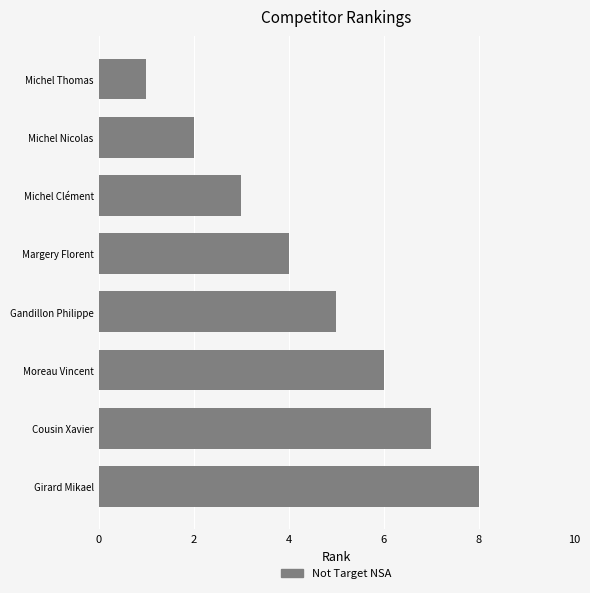

What is the sum of all values?

36